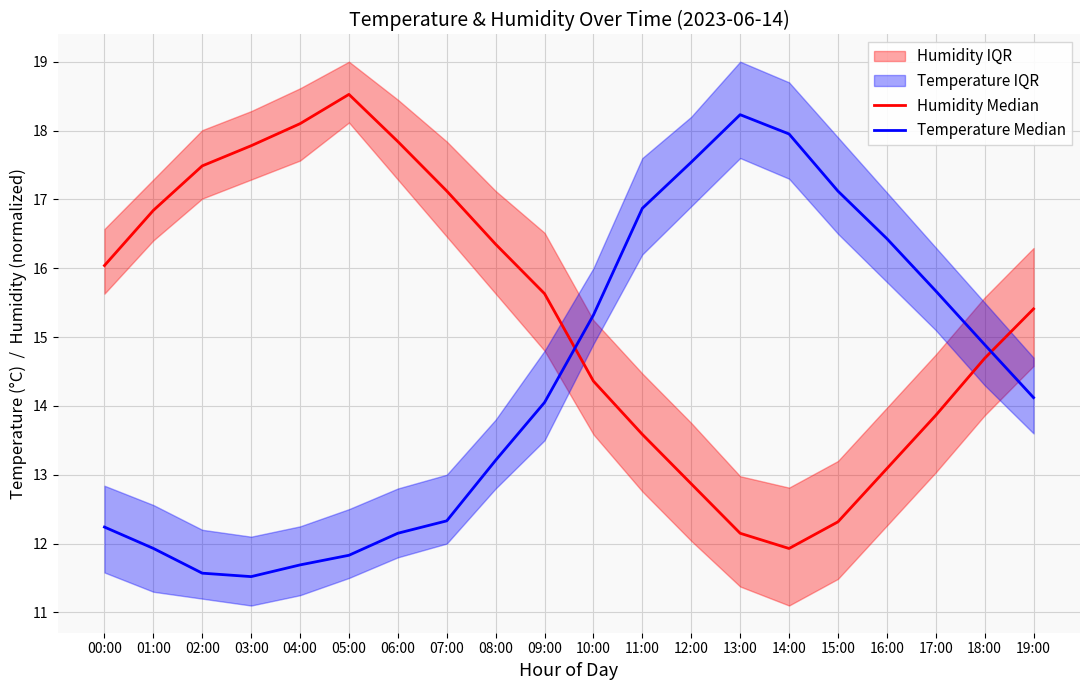

How many intersections are there between Temperature Median and Humidity Median?

2